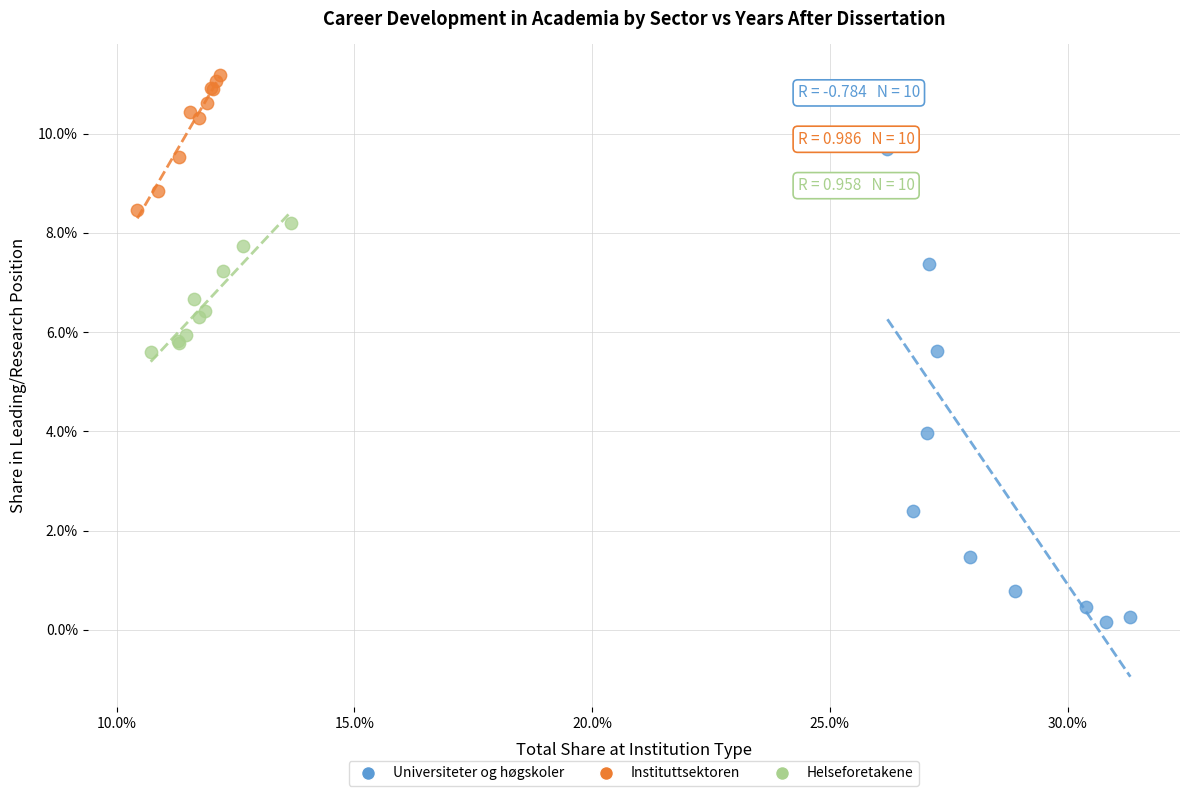

Which series contains the lowest Y value?

Universiteter og høgskoler